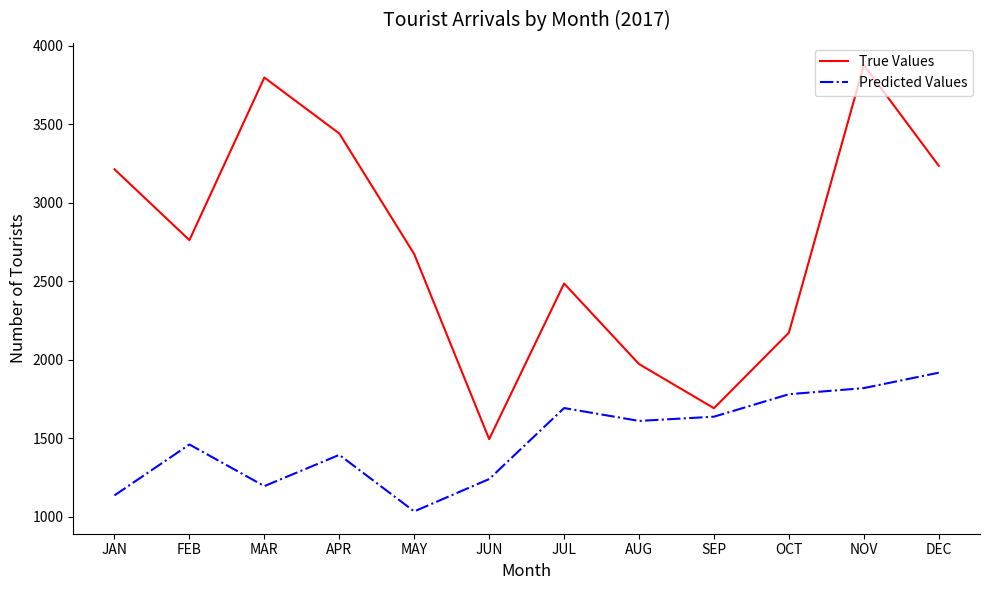

True or false: Predicted Values has a value of 645 at NOV.

False